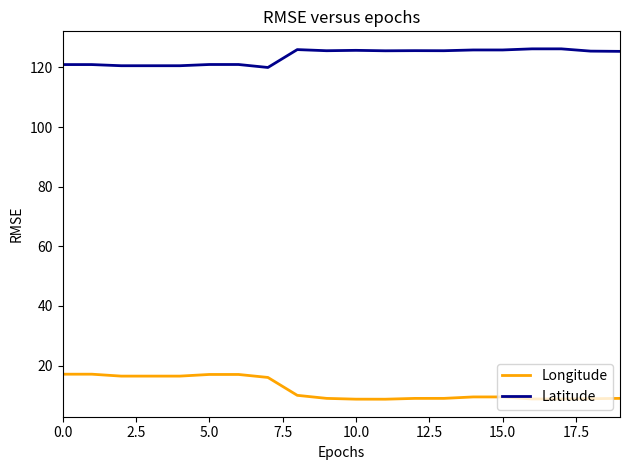

What is the difference between the maximum and minimum values in the Longitude series?

8.4